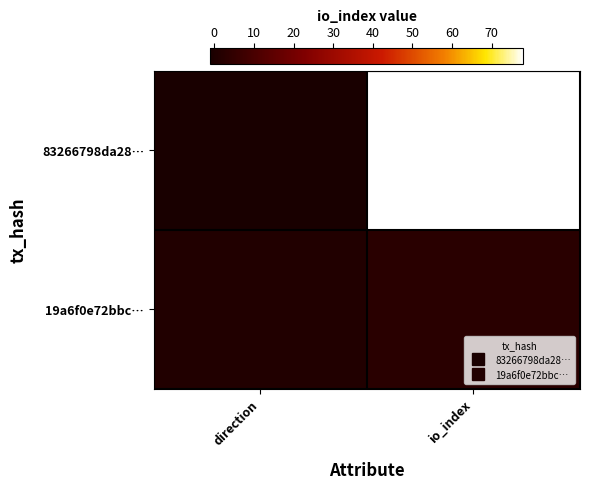

What is the smallest value displayed?

-1